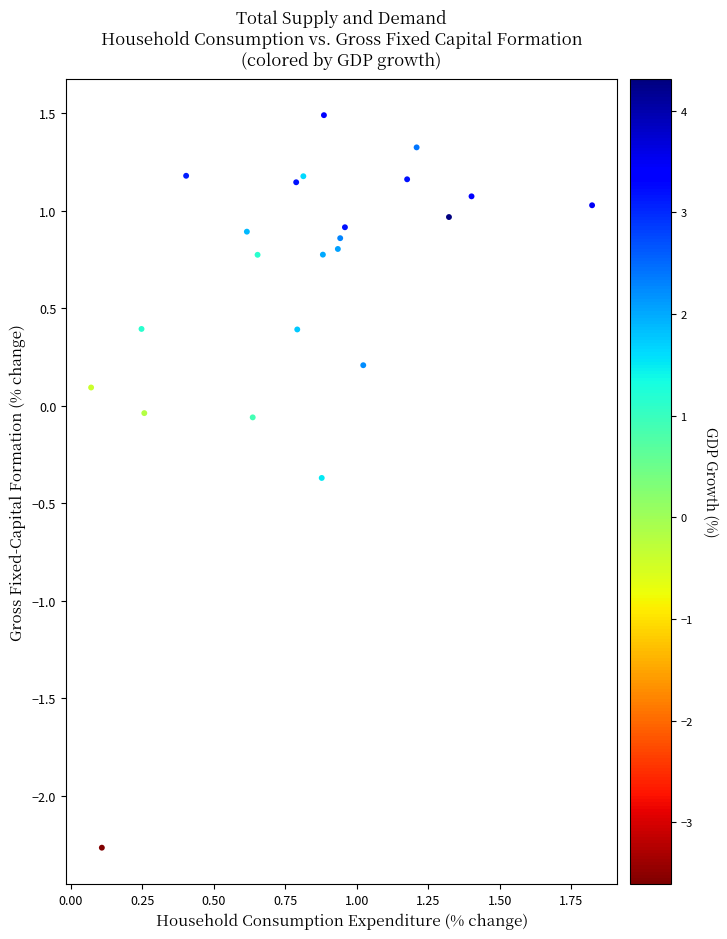

What is the range of X values (max minus min)?

1.8